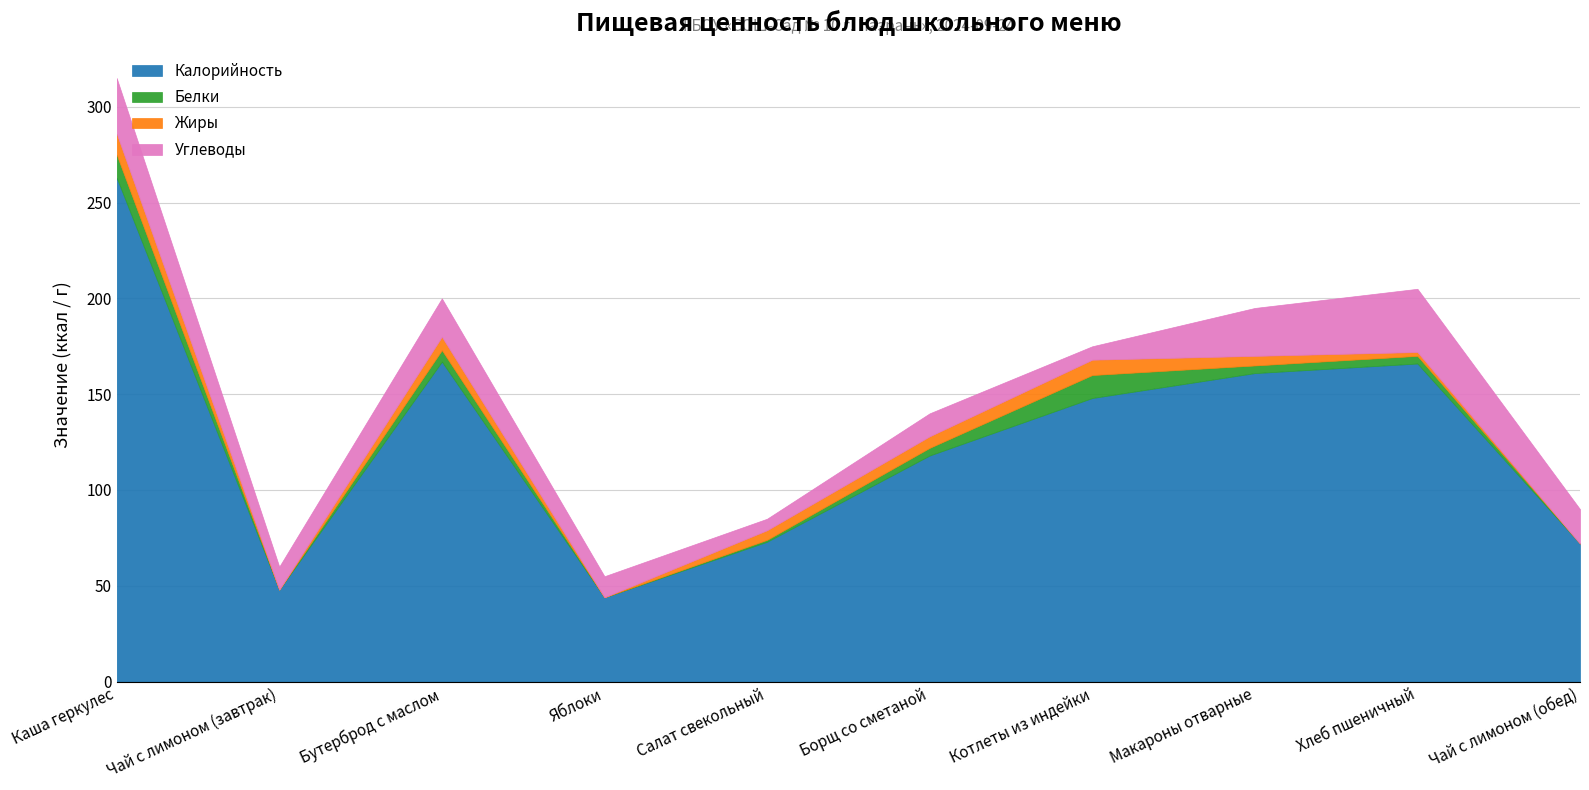

What is the maximum value shown in the chart?

263